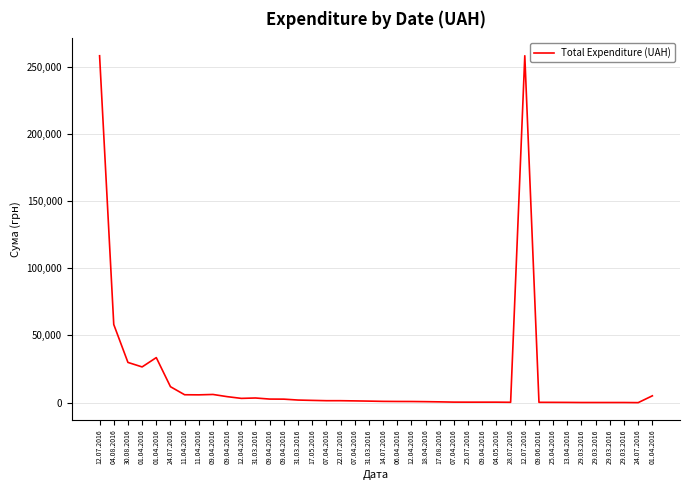

Reading left to right, extract all data points from this chart.

12.07.2016=258001.8	04.08.2016=58108.3	30.08.2016=29914.0	01.04.2016=26571.6	01.04.2016=33496.8	24.07.2016=11857.9	11.04.2016=5873.3	11.04.2016=5798.0	09.04.2016=6084.0	09.04.2016=4460.0	12.04.2016=3169.0	31.03.2016=3458.4	09.04.2016=2656.1	09.04.2016=2600.0	31.03.2016=1927.8	17.05.2016=1678.9	07.04.2016=1450.9	22.07.2016=1447.3	07.04.2016=1303.5	31.03.2016=1138.8	14.07.2016=944.0	06.04.2016=873.4	12.04.2016=843.9	18.04.2016=732.0	17.08.2016=583.0	07.04.2016=387.2	25.07.2016=361.8	09.04.2016=361.8	04.05.2016=358.8	28.07.2016=265.3	12.07.2016=258001.8	09.06.2016=240.0	25.04.2016=215.5	13.04.2016=173.9	29.03.2016=100.0	29.03.2016=97.8	29.03.2016=97.8	29.03.2016=97.8	24.07.2016=11.2	01.04.2016=5080.8